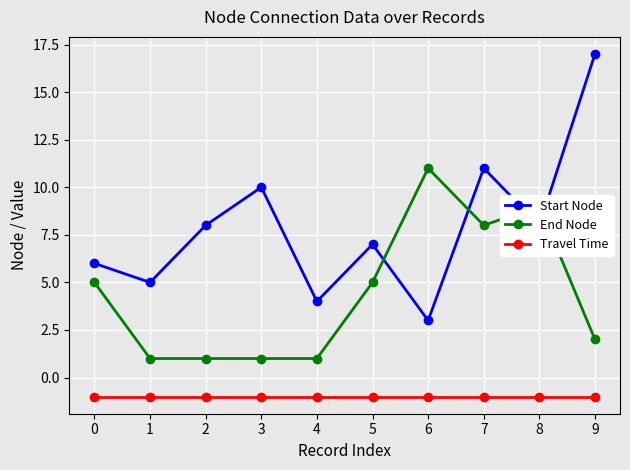

Is it true that Start Node equals 8 at 9?

False